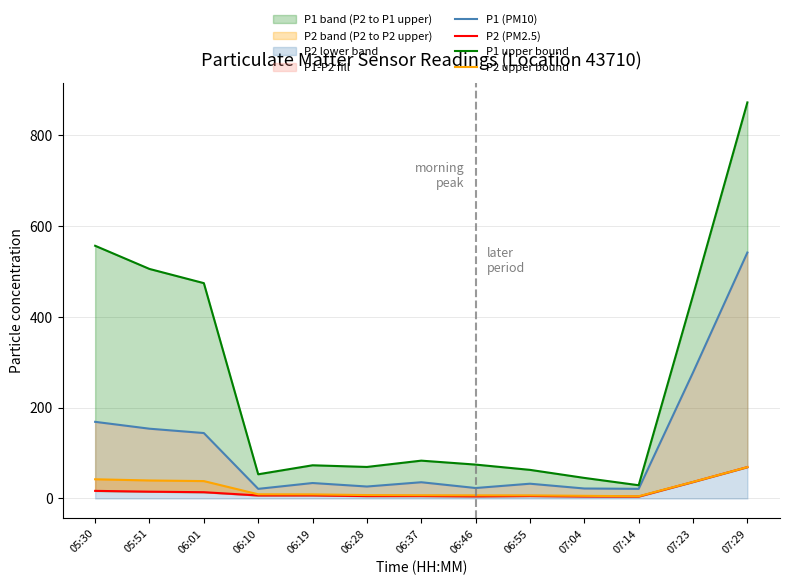

In P2 (PM2.5), how many points are higher than both neighbors (excluding endpoints)?

3